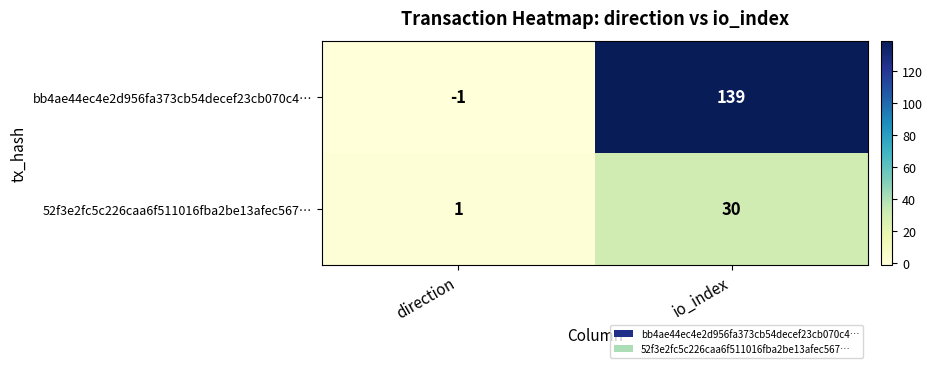

Rank the series by their average value, from highest to lowest.

bb4ae44ec4e2d956fa373cb54decef23cb070c4…, 52f3e2fc5c226caa6f511016fba2be13afec567…